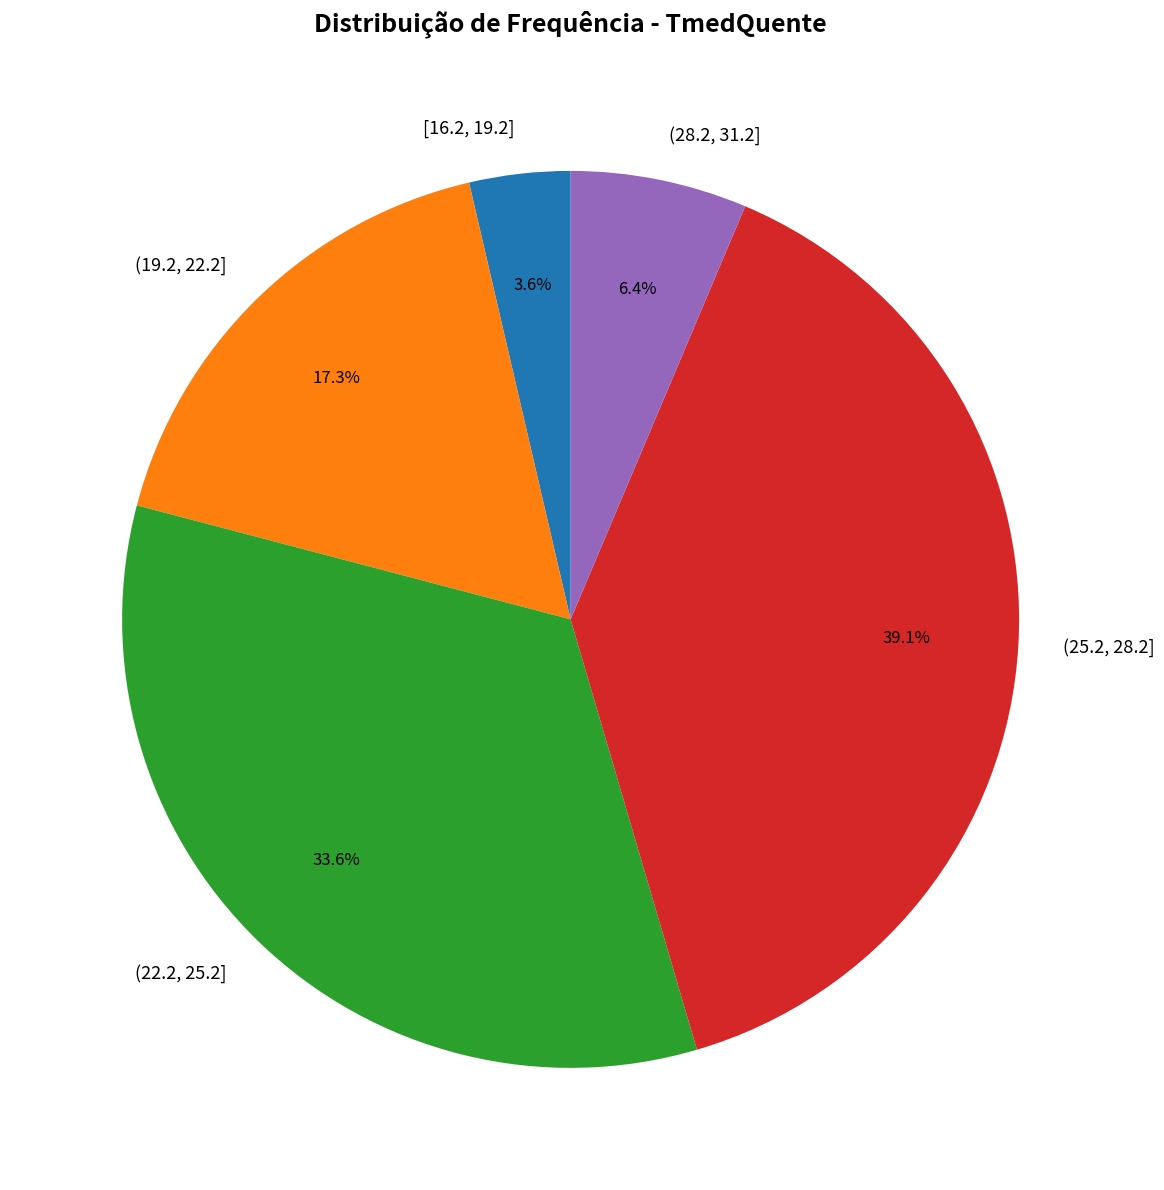

Count the number of slices in the pie.

5